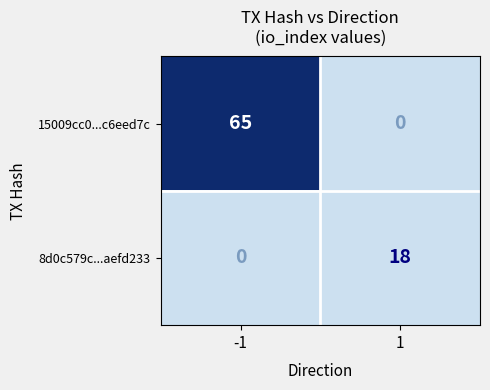

The value of 15009cc0...c6eed7c at -1 is 93. True or false?

False